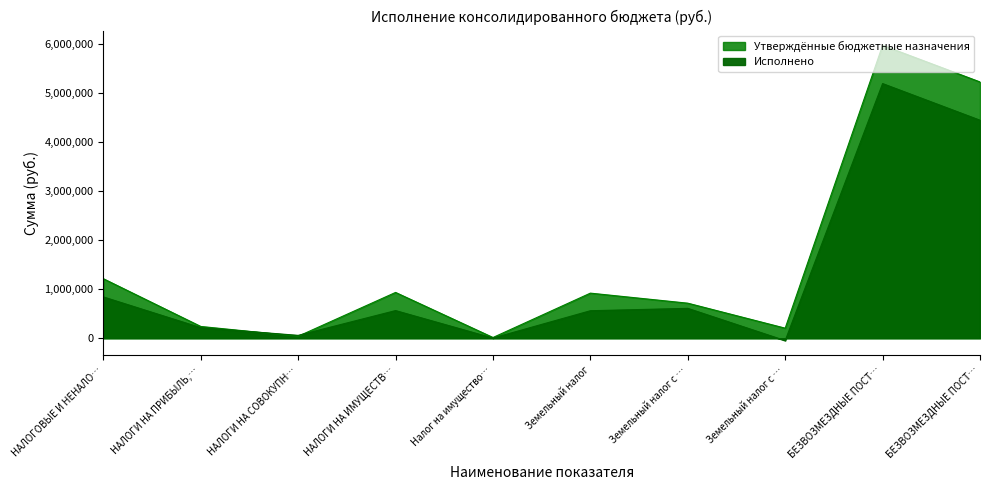

What is the spread (max minus min) of values at БЕЗВОЗМЕЗДНЫЕ ПОСТ…?

781133.6